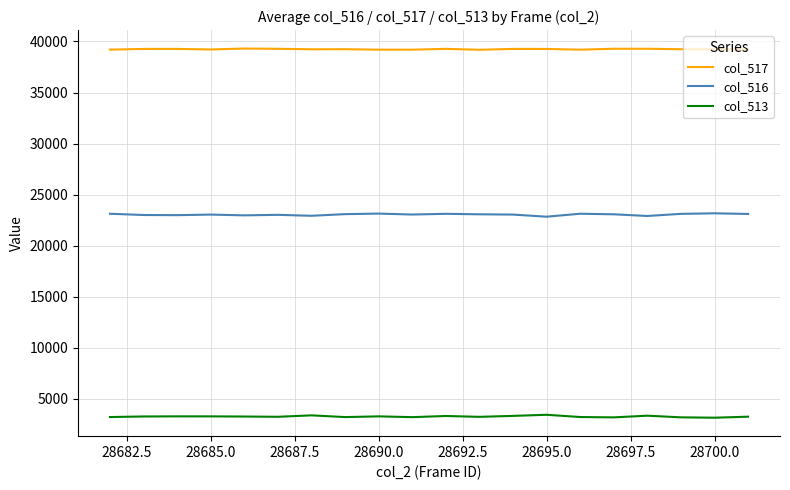

Rank the series by their maximum value, from lowest to highest.

col_513, col_516, col_517